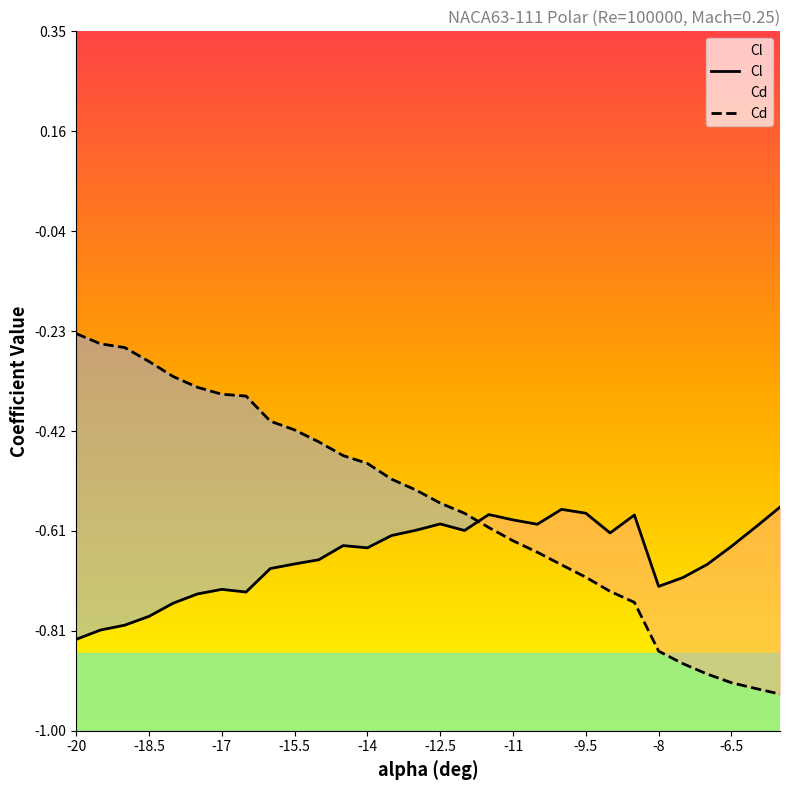

Reading right to left, what are all the values shown in this chart?

Cl: -5.5=-0.6	-6=-0.6	-6.5=-0.6	-7=-0.7	-7.5=-0.7	-8=-0.7	-8.5=-0.6	-9=-0.6	-9.5=-0.6	-10=-0.6	-10.5=-0.6	-11=-0.6	-11.5=-0.6	-12=-0.6	-12.5=-0.6	-13=-0.6	-13.5=-0.6	-14=-0.6	-14.5=-0.6	-15=-0.7	-15.5=-0.7	-16=-0.7	-16.5=-0.7	-17=-0.7	-17.5=-0.7	-18=-0.8	-18.5=-0.8	-19=-0.8	-19.5=-0.8	-20=-0.8
Cd: -5.5=-0.9	-6=-0.9	-6.5=-0.9	-7=-0.9	-7.5=-0.9	-8=-0.8	-8.5=-0.8	-9=-0.7	-9.5=-0.7	-10=-0.7	-10.5=-0.7	-11=-0.6	-11.5=-0.6	-12=-0.6	-12.5=-0.6	-13=-0.5	-13.5=-0.5	-14=-0.5	-14.5=-0.5	-15=-0.4	-15.5=-0.4	-16=-0.4	-16.5=-0.4	-17=-0.4	-17.5=-0.3	-18=-0.3	-18.5=-0.3	-19=-0.3	-19.5=-0.3	-20=-0.2